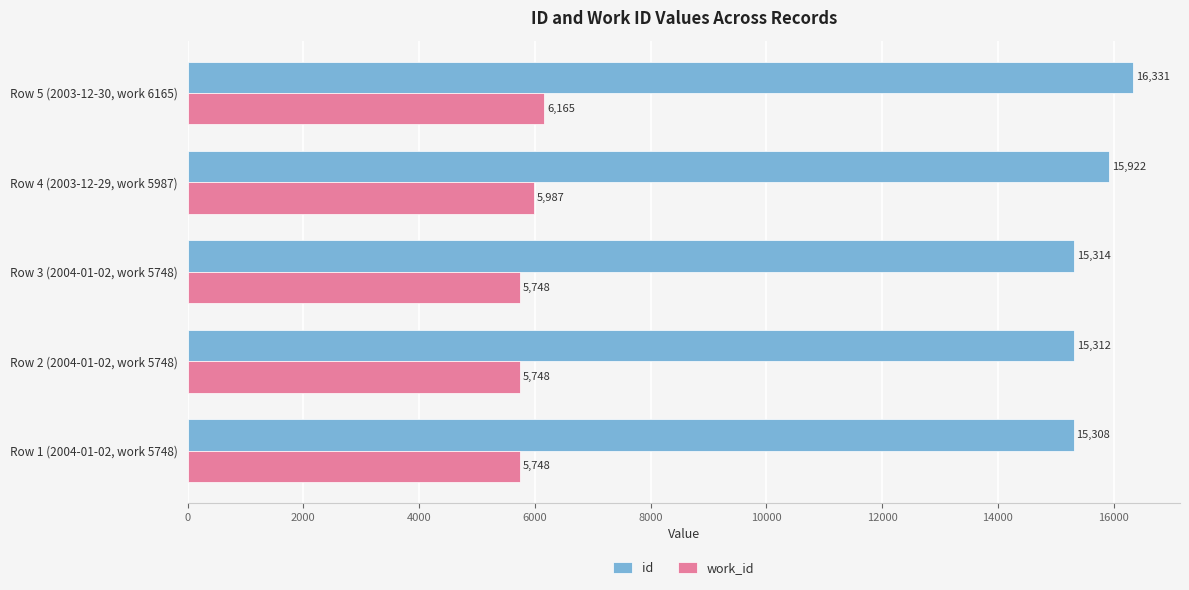

At which label does id reach its peak?

Row 5 (2003-12-30, work 6165)